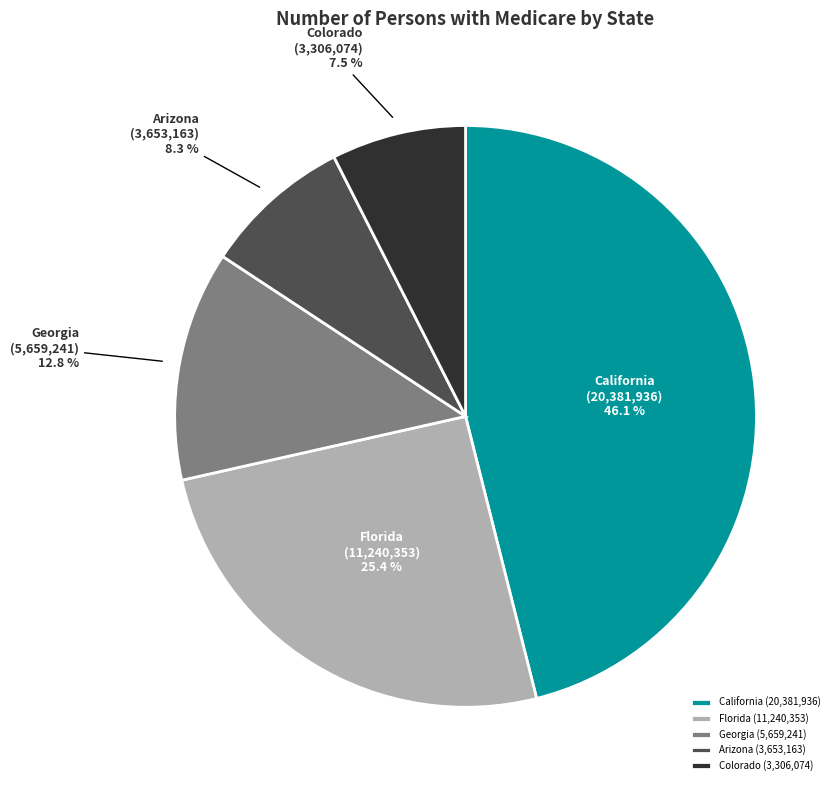

How much of the chart is everything except Colorado?

92.5%